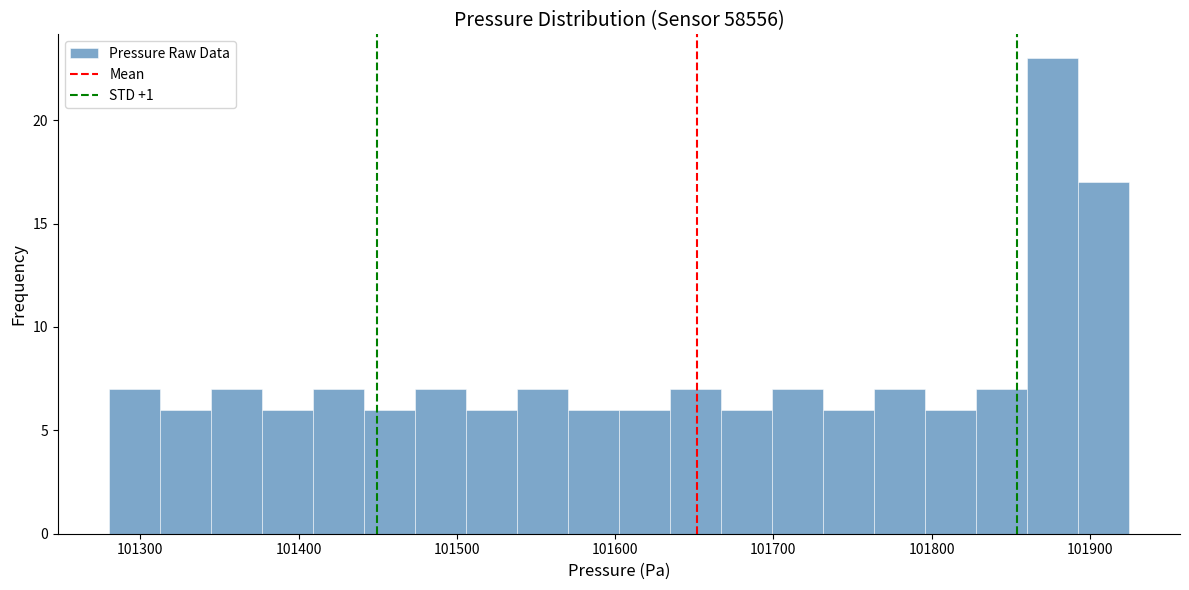

Read against the x-axis, roughly where is the centre of the tallest bar?

101880